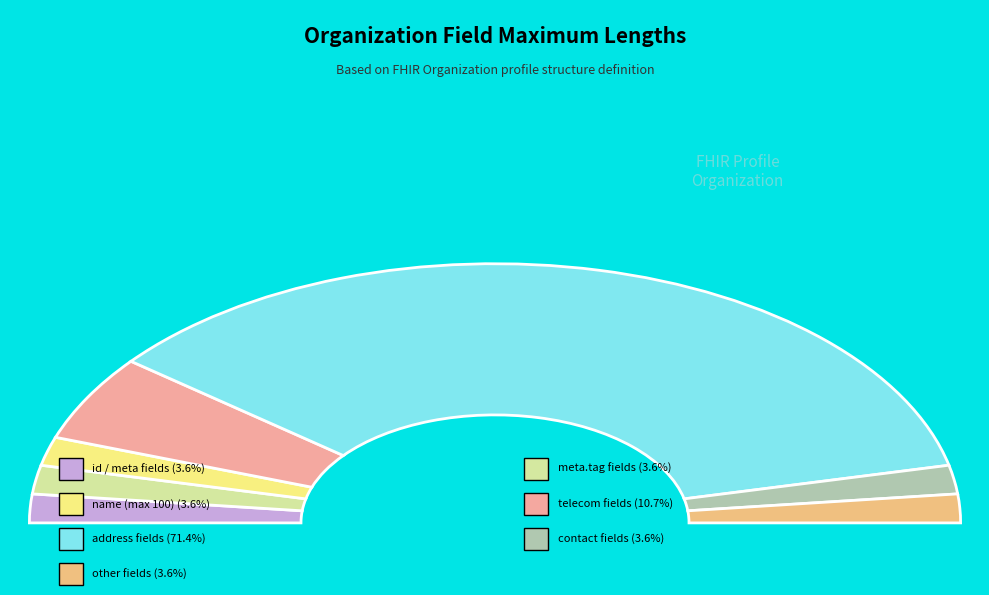

Which slice is the largest?

Organization.address